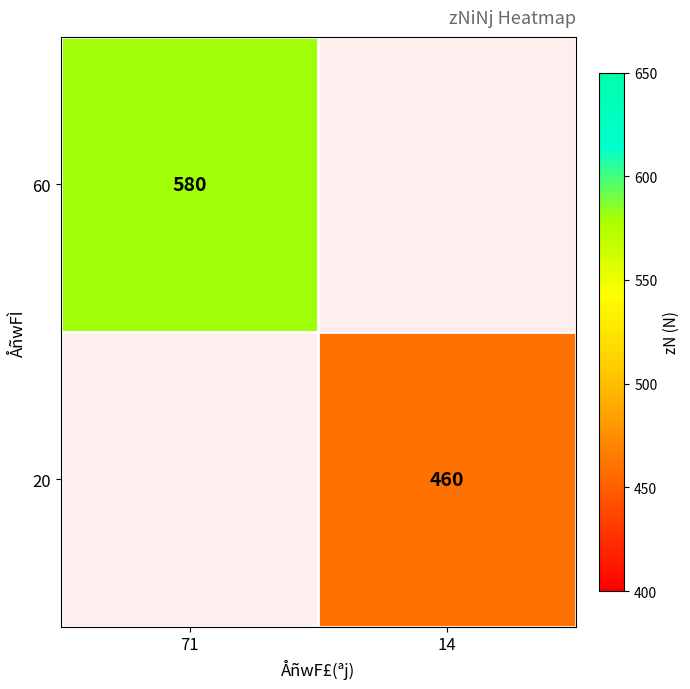

The 60 series shows 967 at 71. True or false?

False